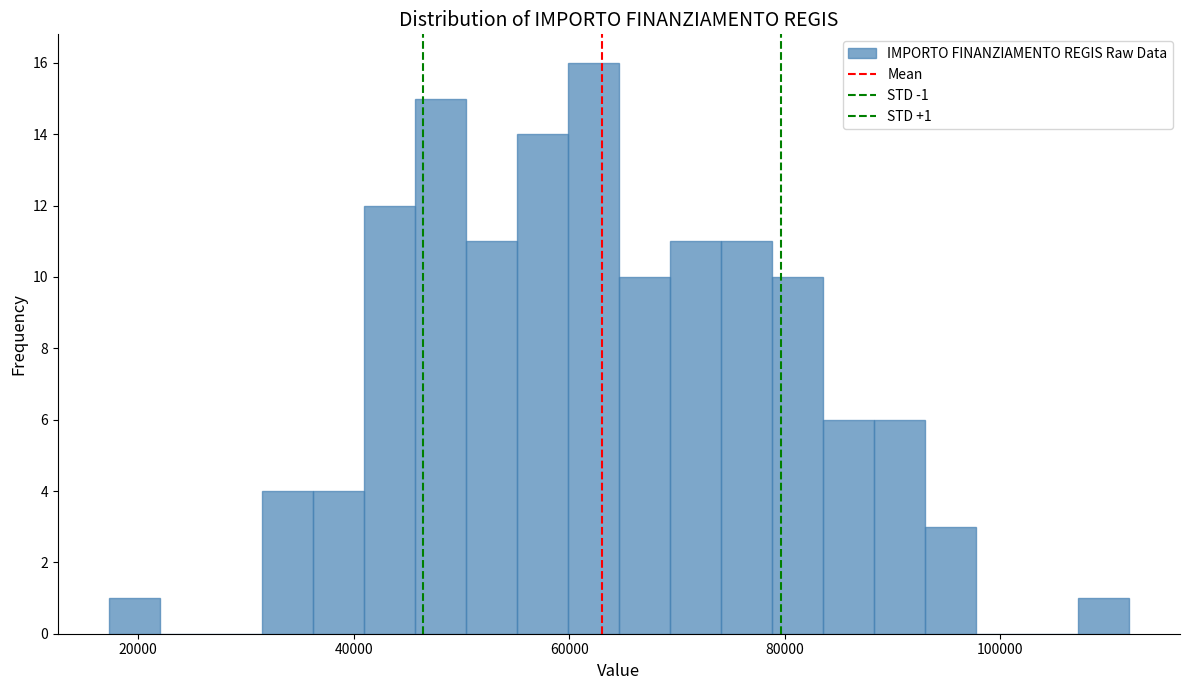

Read against the x-axis, roughly where is the centre of the tallest bar?

62000